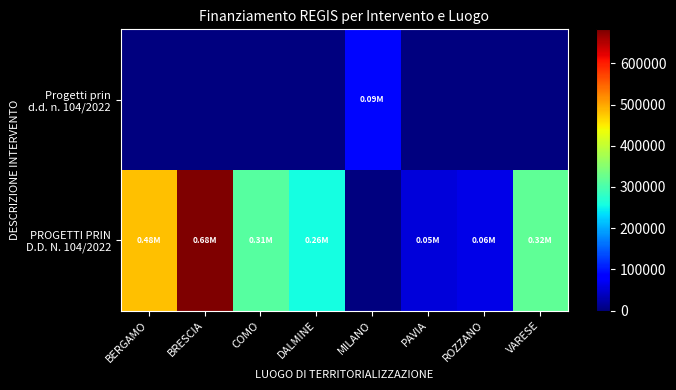

Which category has the lowest value across all series?

BERGAMO